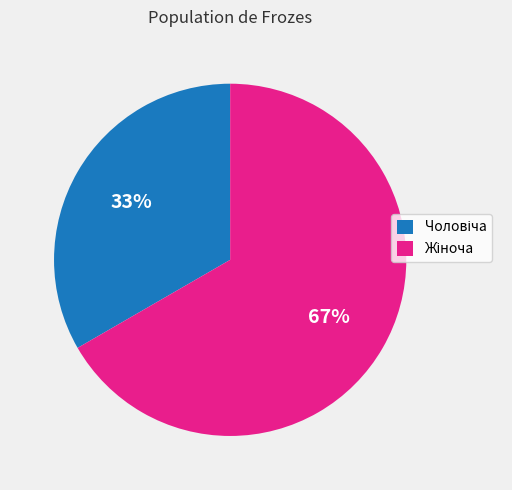

Is there a majority slice in this chart?

Yes